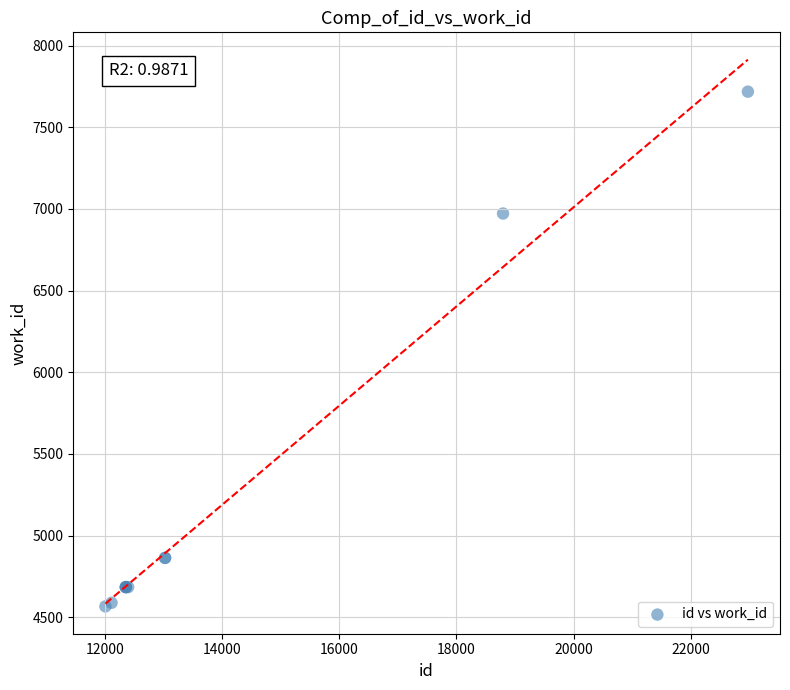

What Y value in the scatter plot is closest to 6142?

6972